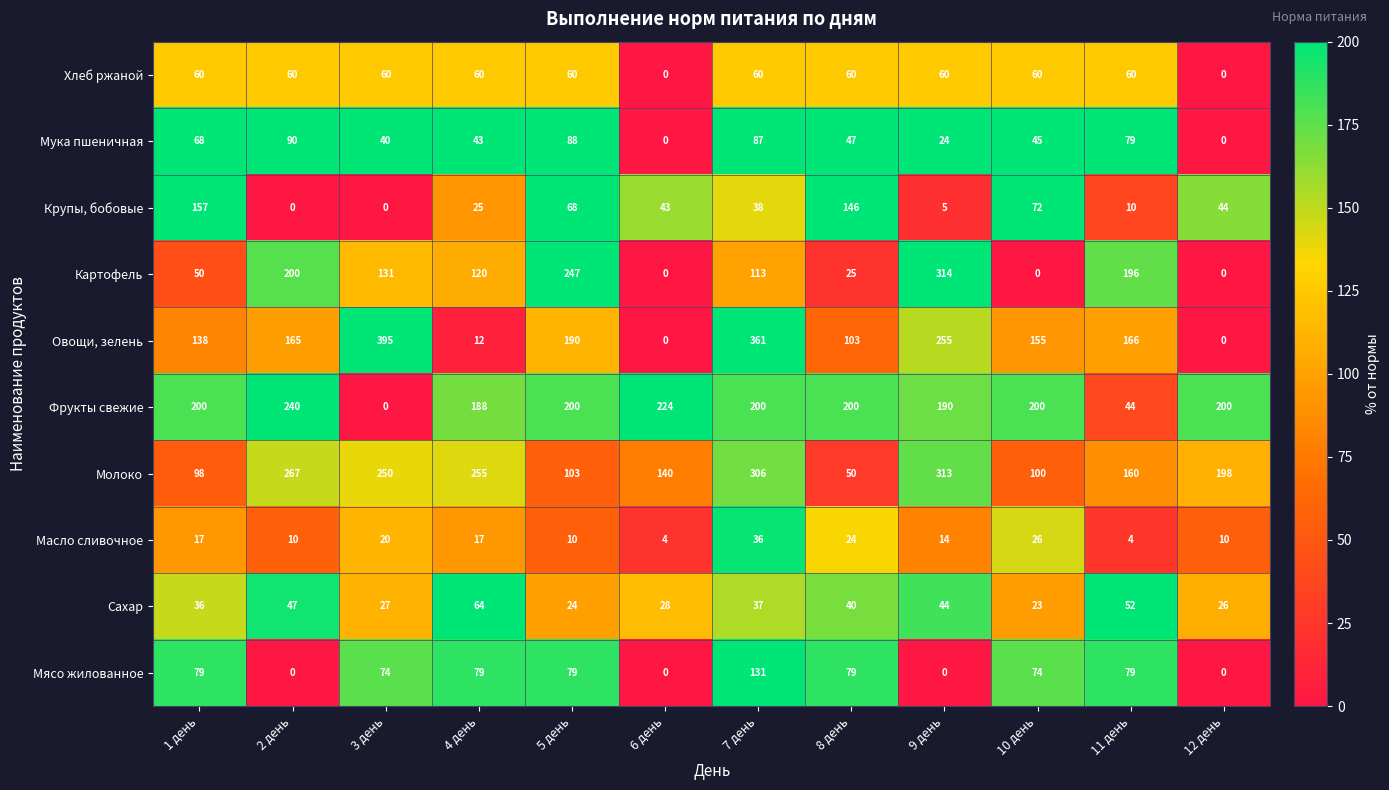

Which label corresponds to the largest value in the chart?

3 день